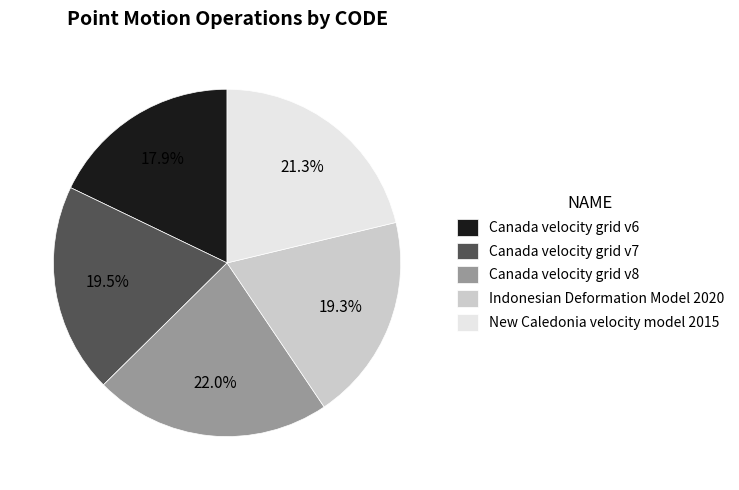

How many segments does this pie chart have?

5